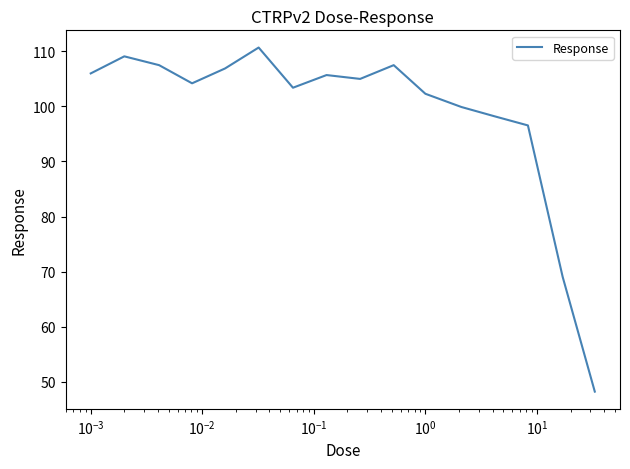

What is the maximum value shown in the chart?

110.7